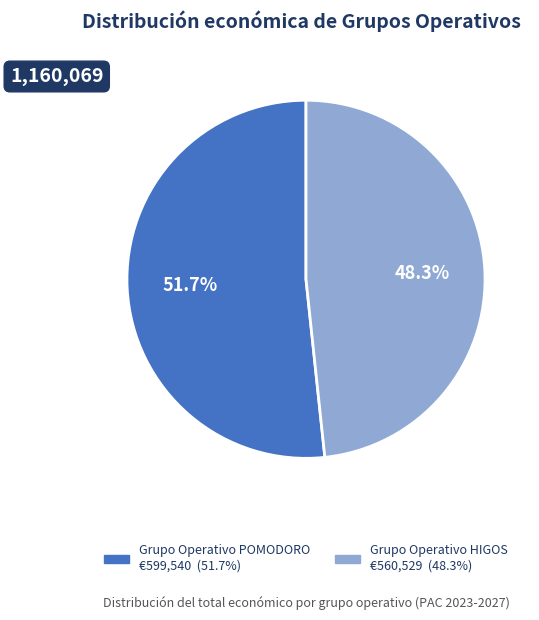

Which category has the biggest portion of the pie?

Grupo Operativo POMODORO